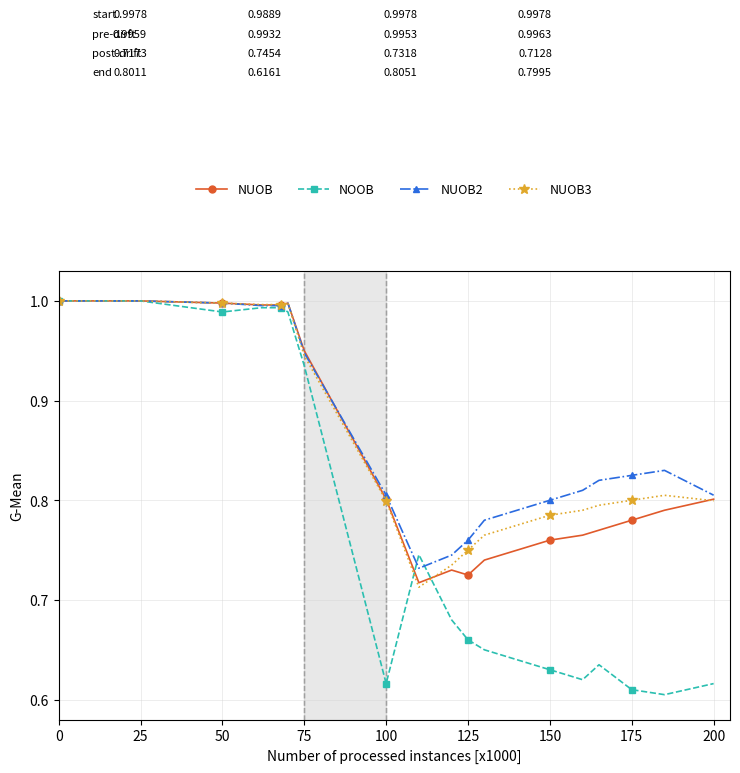

Count the number of data series in this chart.

4